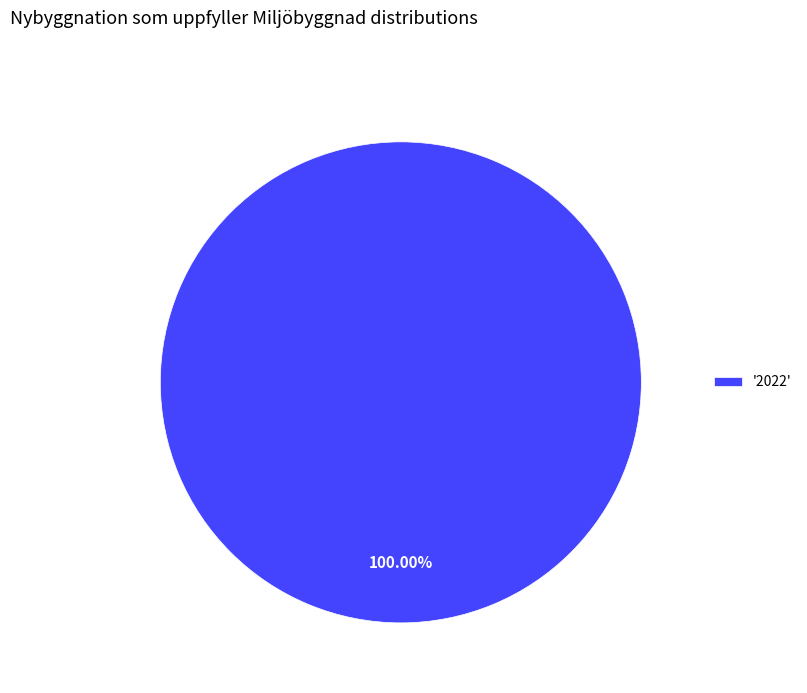

How many segments does this pie chart have?

1